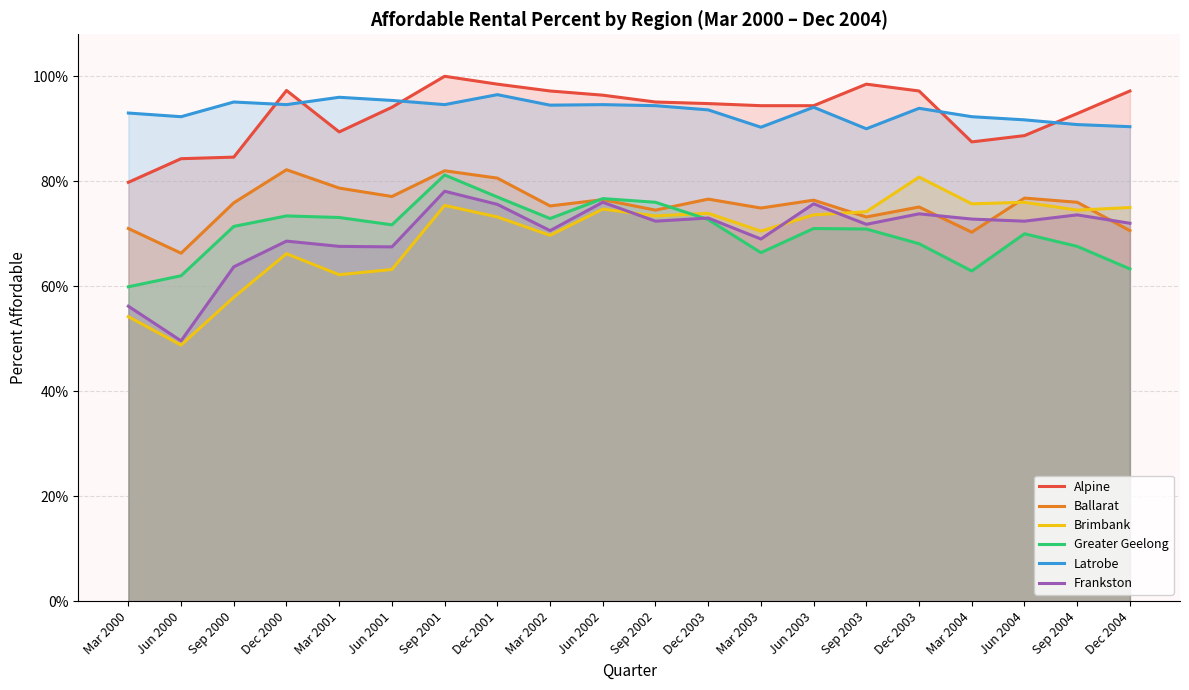

Rank the series by their maximum value, from lowest to highest.

Frankston, Brimbank, Greater Geelong, Ballarat, Latrobe, Alpine